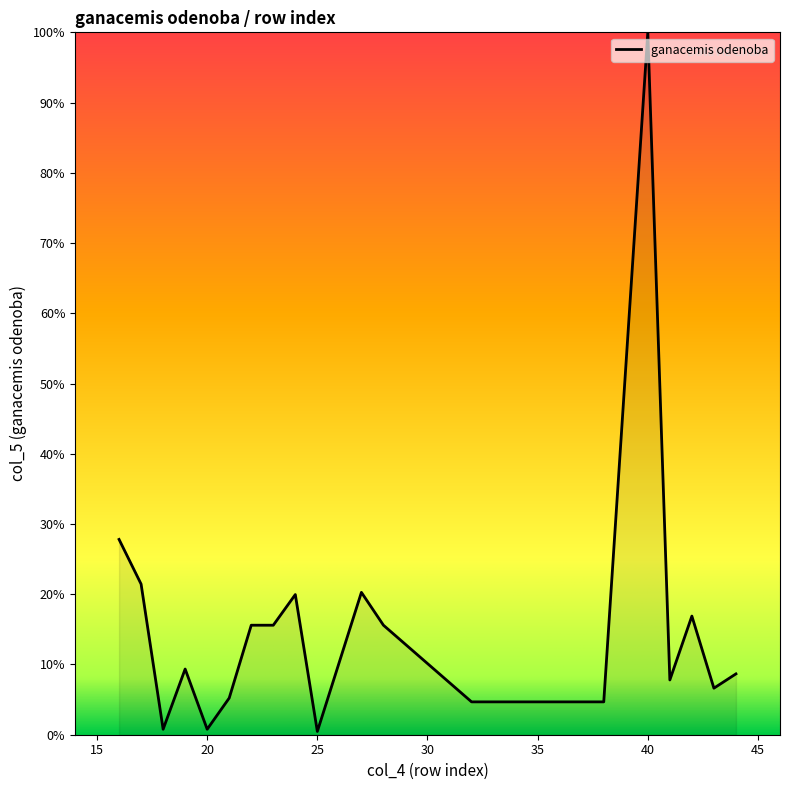

How many points are lower than both their immediate neighbors (excluding endpoints)?

5